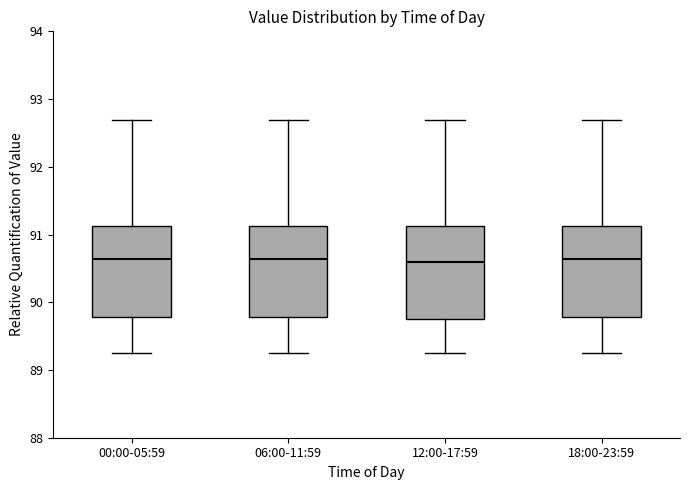

Reading left to right, transcribe this box plot: for each box, give where its median line is, the range the box spans, and where its two whiskers end, as read against the y-axis. The values are not printed on the chart, so give them approximately, as read against the axis.

00:00-05:59: median 90.6, box 89.8 to 91.1, whiskers 89.3 to 92.7
06:00-11:59: median 90.6, box 89.8 to 91.1, whiskers 89.3 to 92.7
12:00-17:59: median 90.6, box 89.7 to 91.1, whiskers 89.3 to 92.7
18:00-23:59: median 90.6, box 89.8 to 91.1, whiskers 89.3 to 92.7